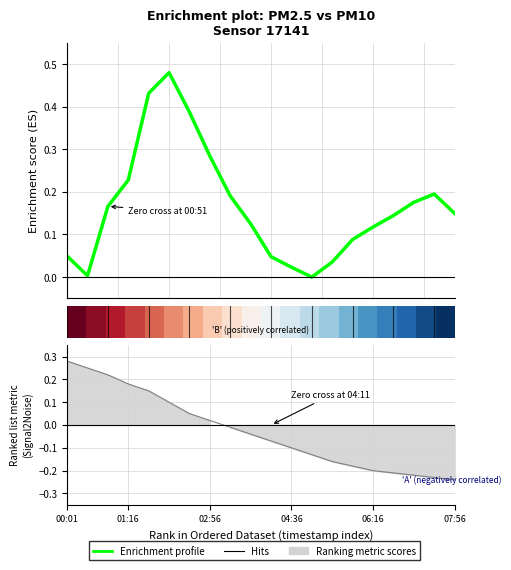

The value of Enrichment profile at 2.5 is 0.0. True or false?

True